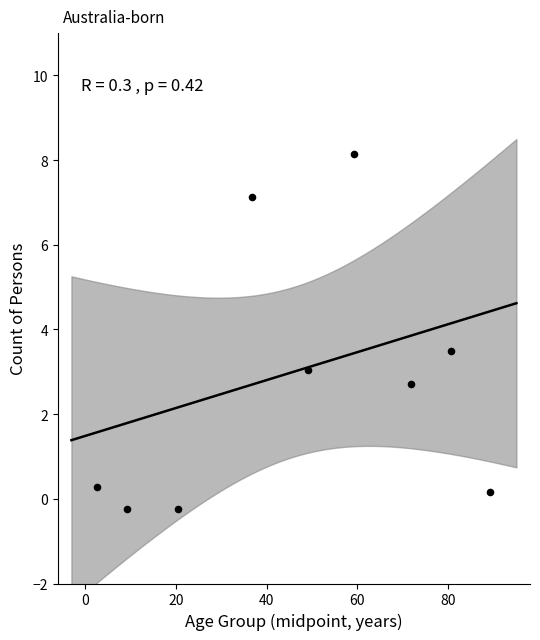

What is the average Y value?

2.7